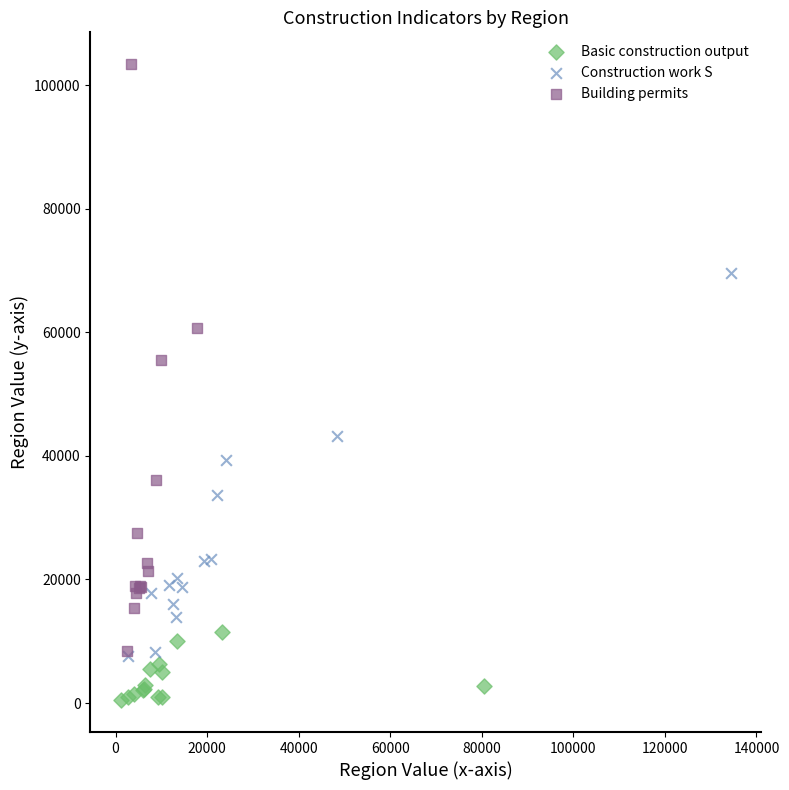

Which series contains the lowest Y value?

Basic construction output